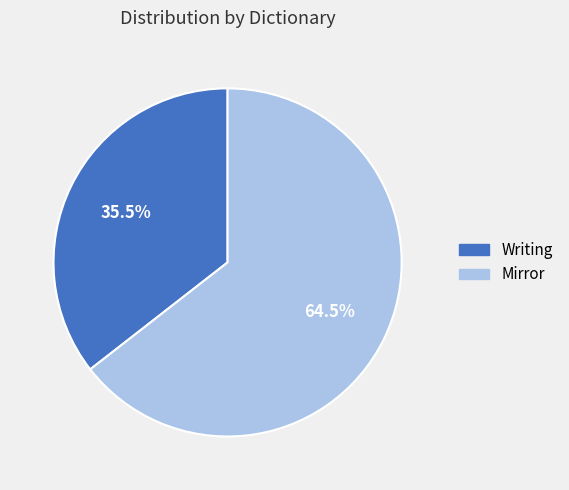

Is there a majority slice in this chart?

Yes